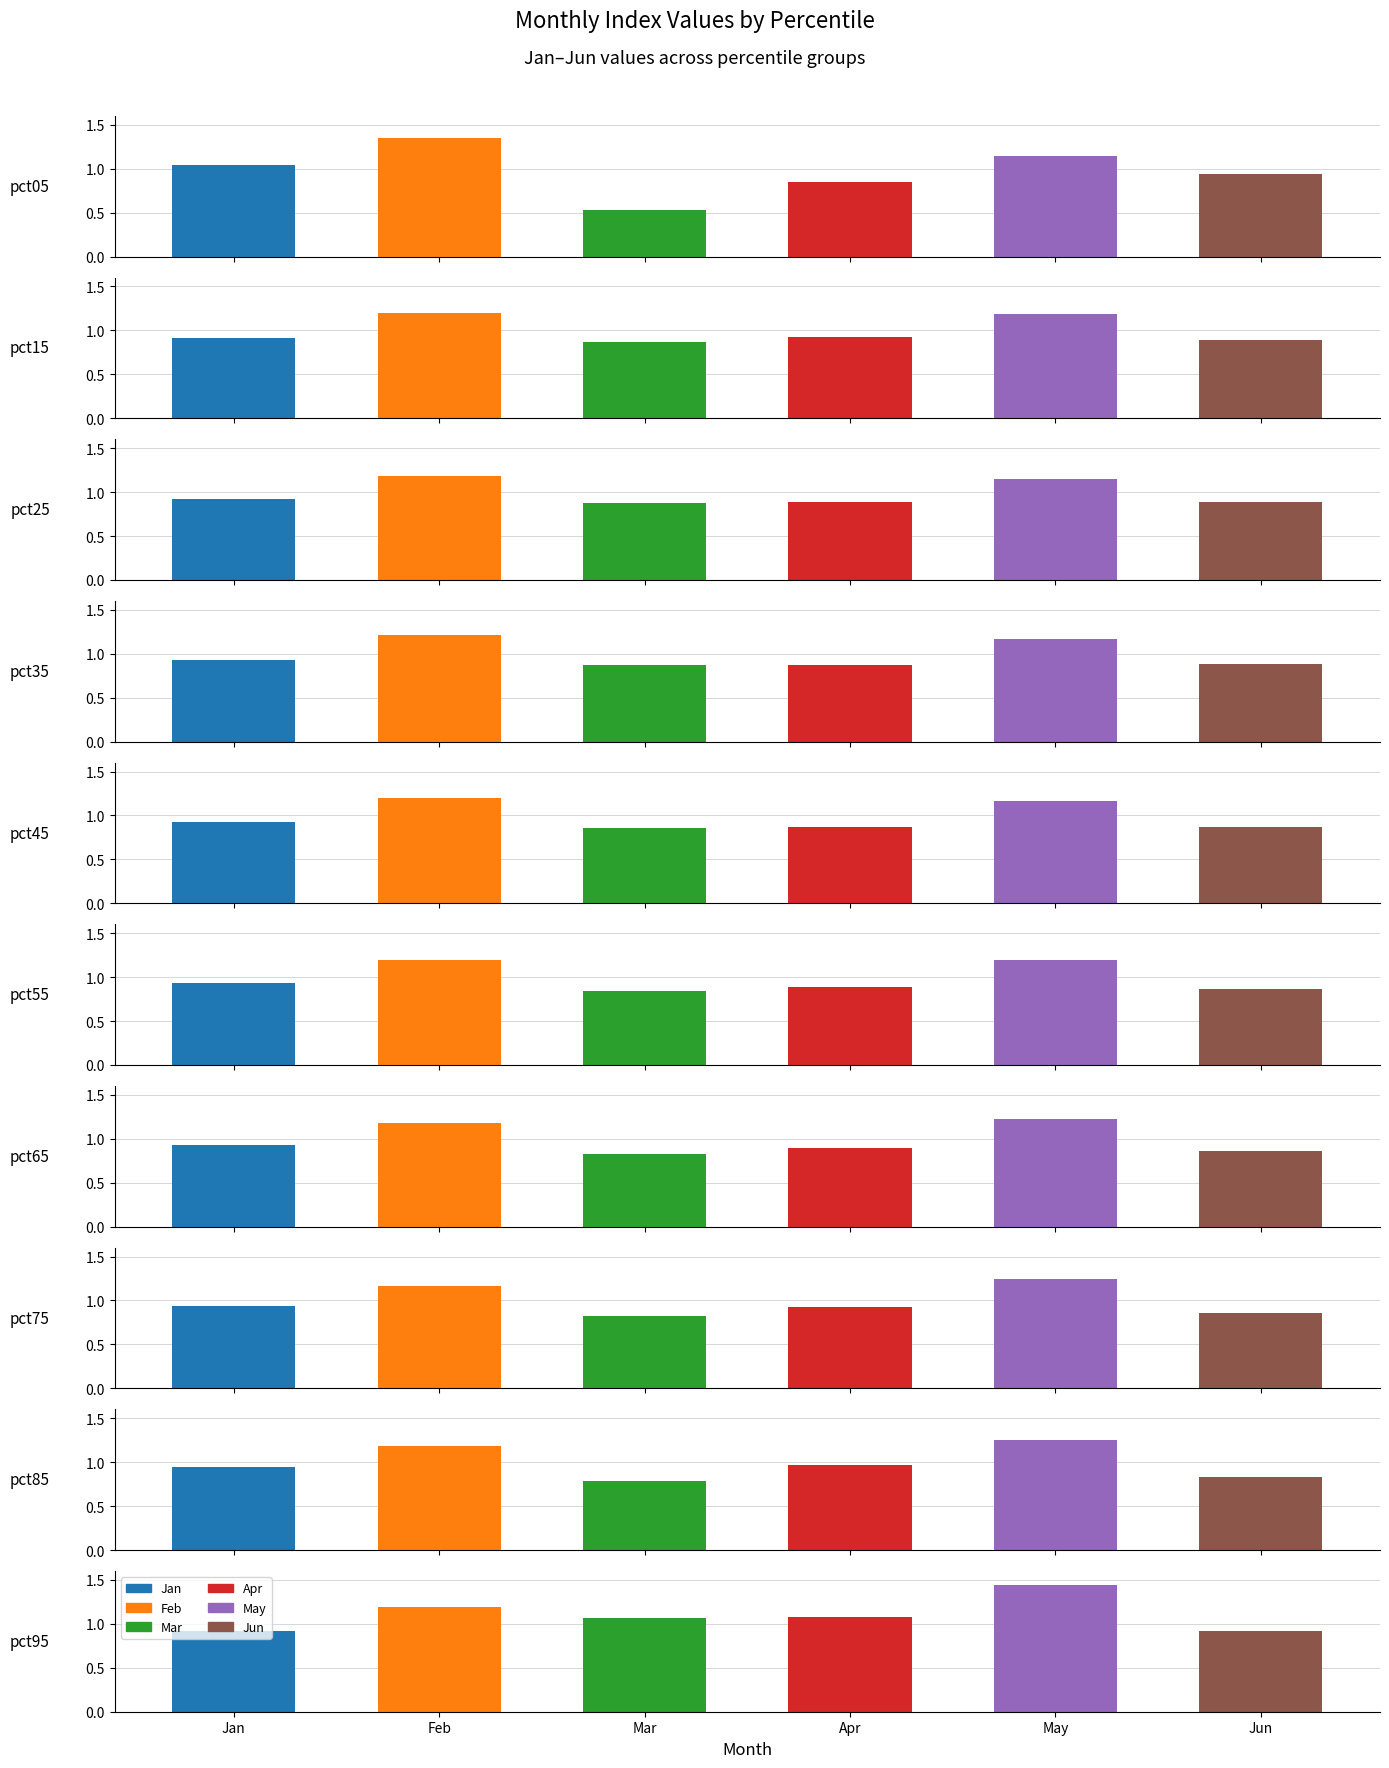

Reading left to right, extract all data points from this chart.

Jan: 1.0	0.9	0.9	0.9	0.9	0.9	0.9	0.9	0.9	0.9
Feb: 1.3	1.2	1.2	1.2	1.2	1.2	1.2	1.2	1.2	1.2
Mar: 0.5	0.9	0.9	0.9	0.9	0.8	0.8	0.8	0.8	1.1
Apr: 0.9	0.9	0.9	0.9	0.9	0.9	0.9	0.9	1.0	1.1
May: 1.1	1.2	1.2	1.2	1.2	1.2	1.2	1.2	1.2	1.4
Jun: 0.9	0.9	0.9	0.9	0.9	0.9	0.9	0.9	0.8	0.9